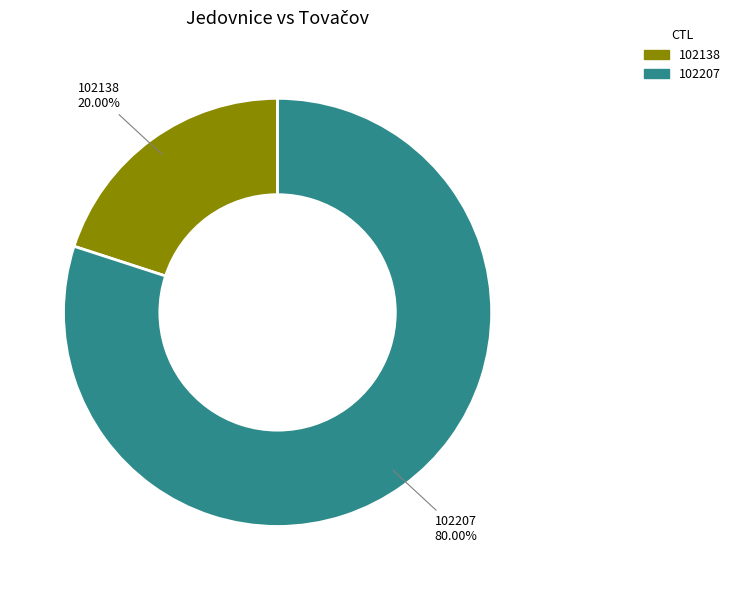

What is the smallest slice in the pie chart?

102138